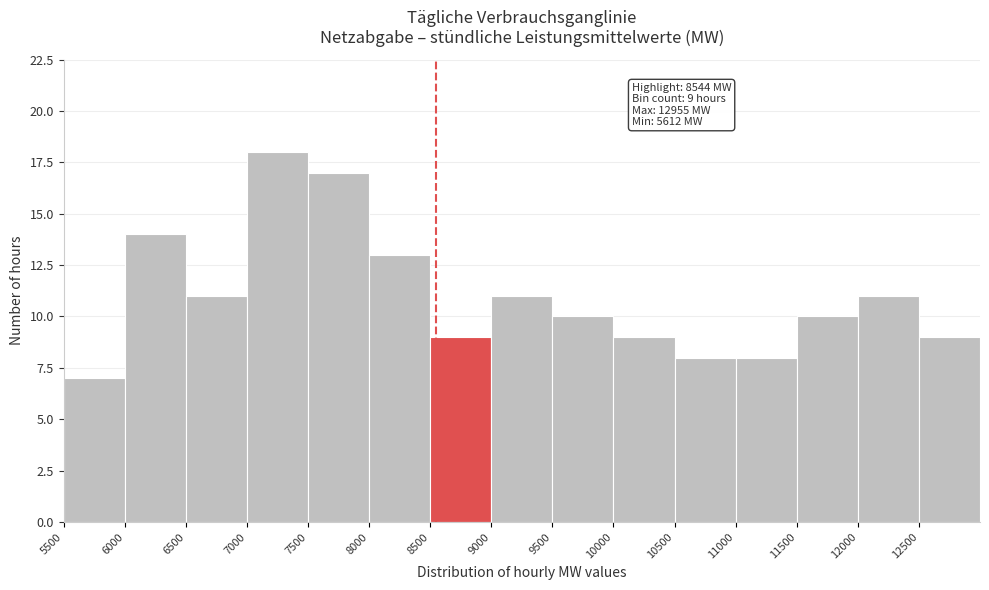

Over which range of the x-axis is the bar tallest?

7000 to 7500